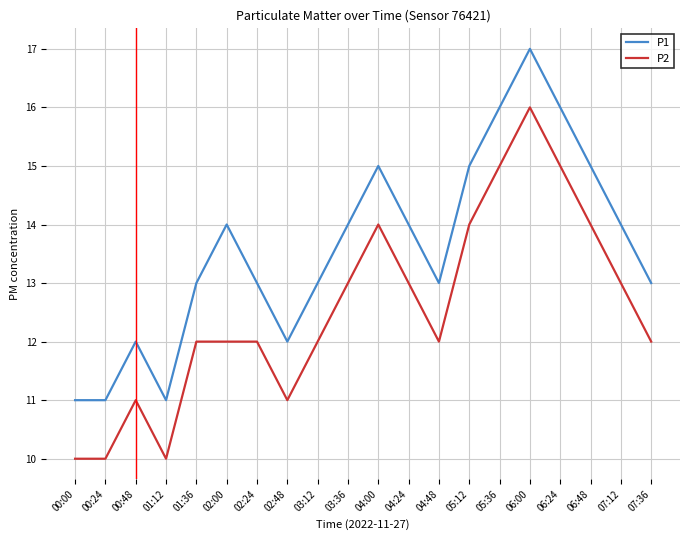

At 06:48, list the series in order from largest to smallest.

P1, P2